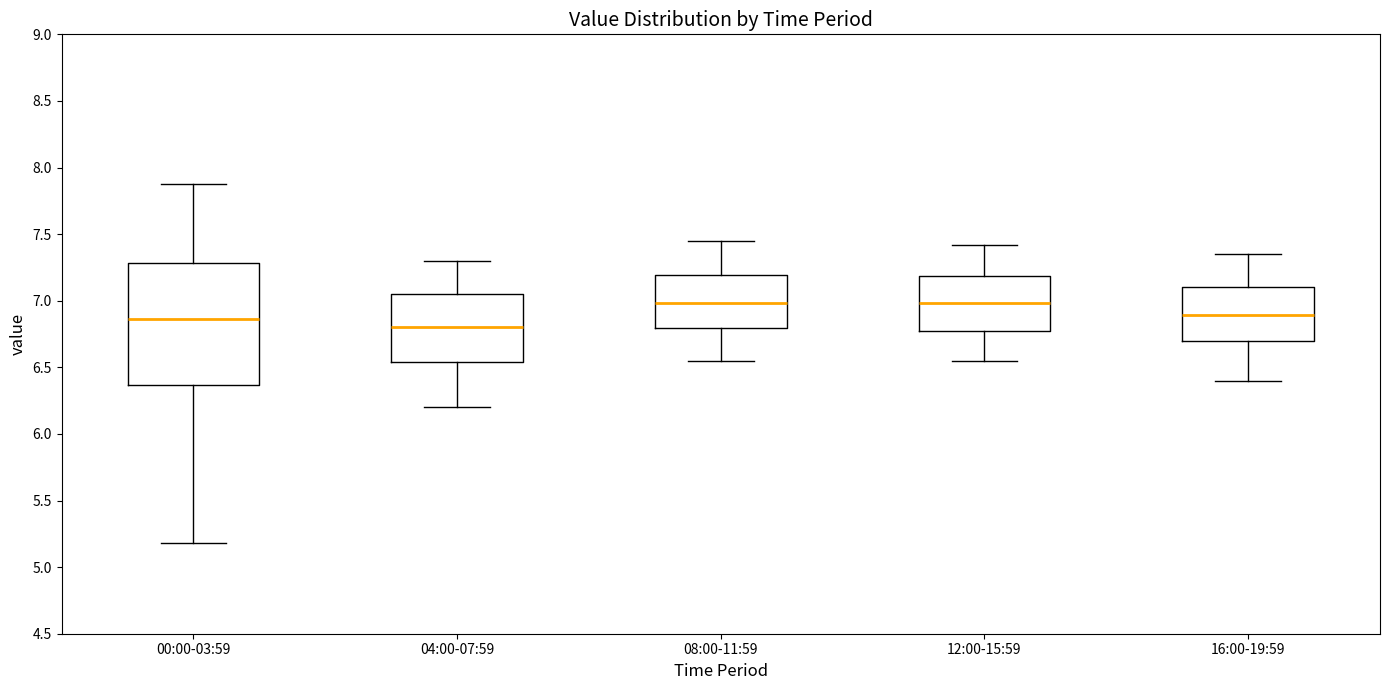

Where does the upper whisker of the box for 12:00-15:59 end on the y-axis? The values are not printed on the chart, so give them approximately, as read against the axis.

7.40